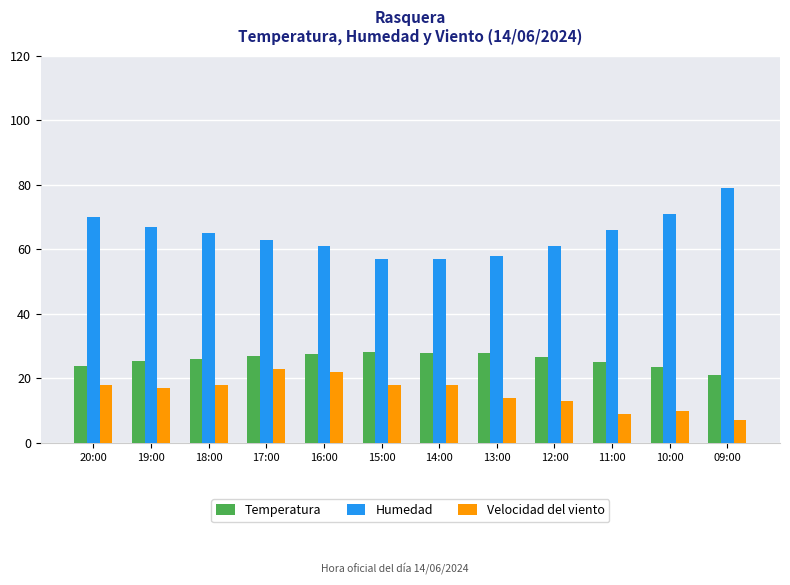

How many categories are shown in the chart?

12